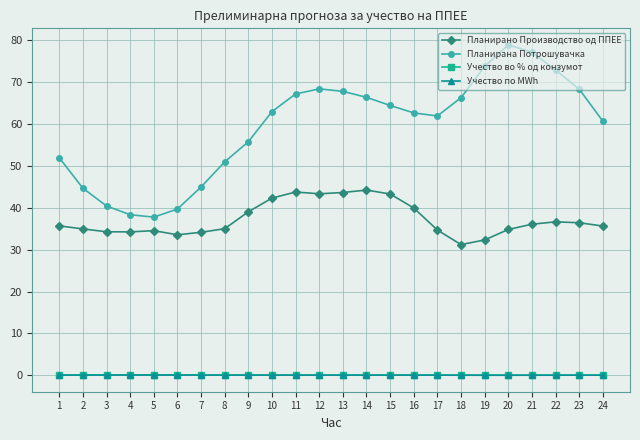

Is this an area chart (filled region under the line)?

No